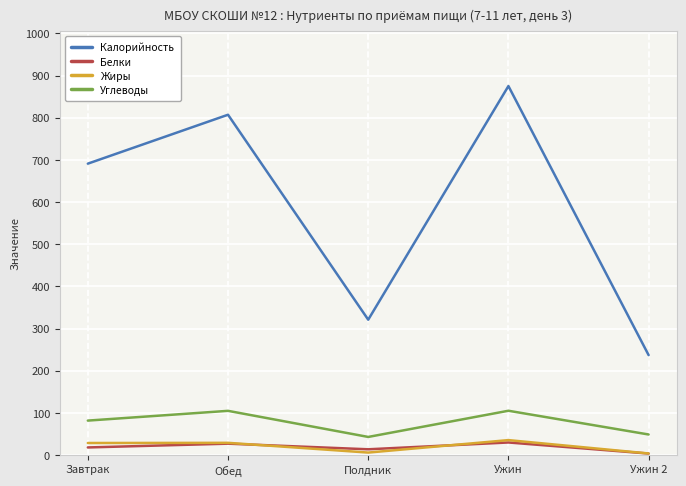

Is the value of Белки at Обед greater than the value of Калорийность at Обед?

No